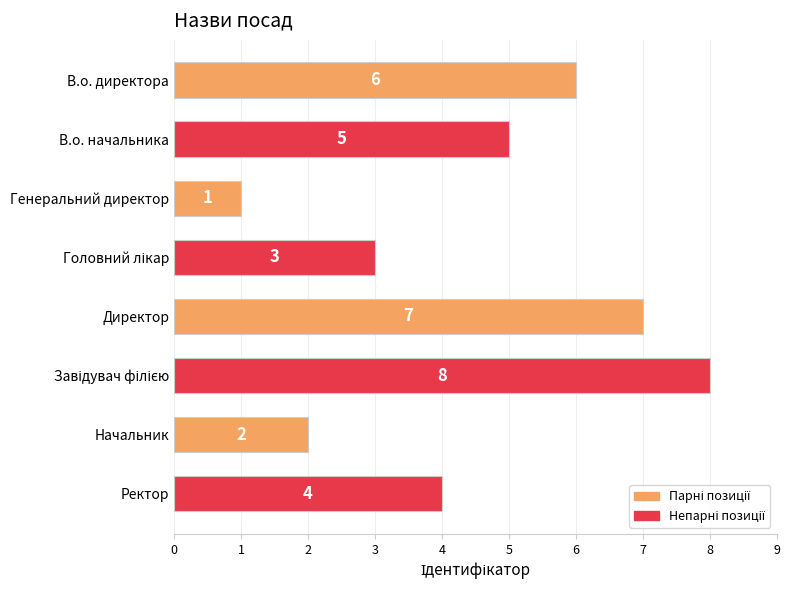

What is the sum of all values?

36